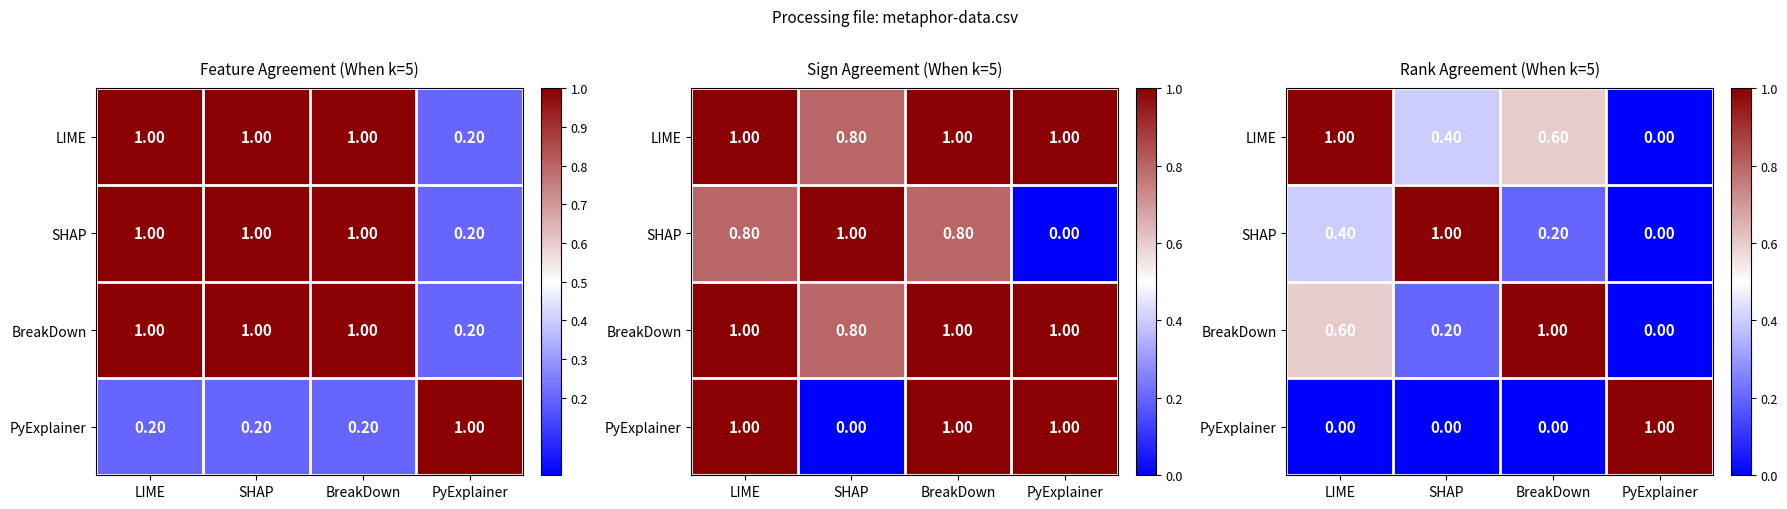

True or false: PyExplainer has a value of 0.5 at LIME.

False